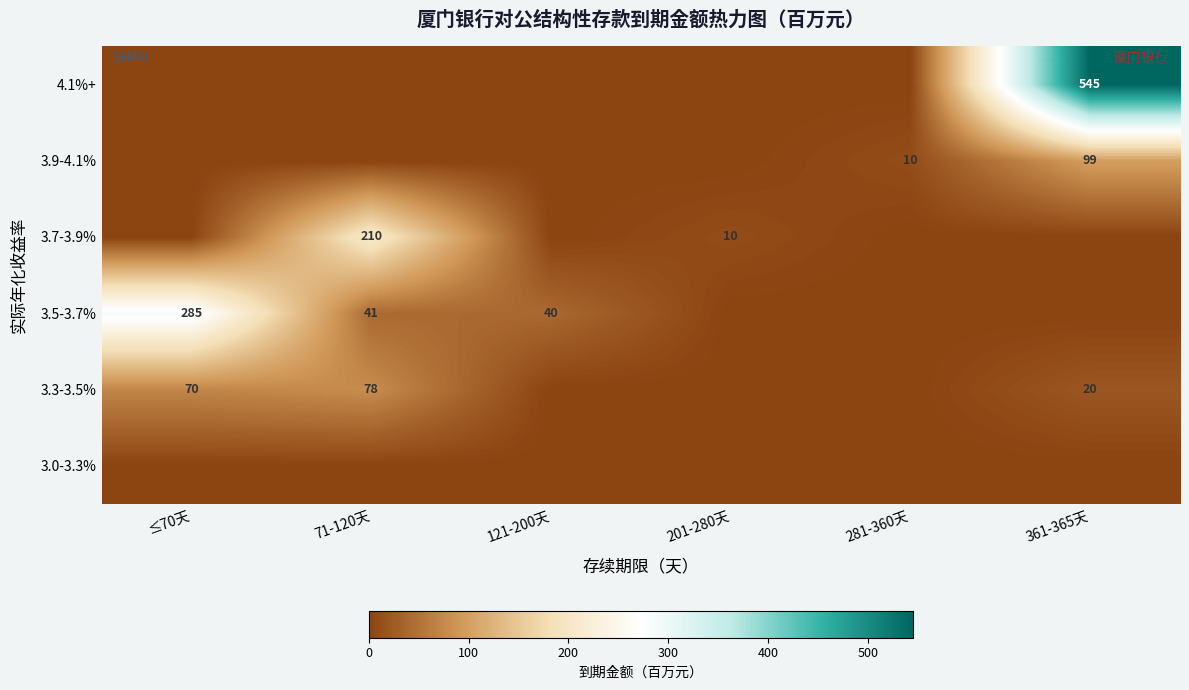

True or false: 3.9-4.1% has a value of 6 at 281-360天.

False